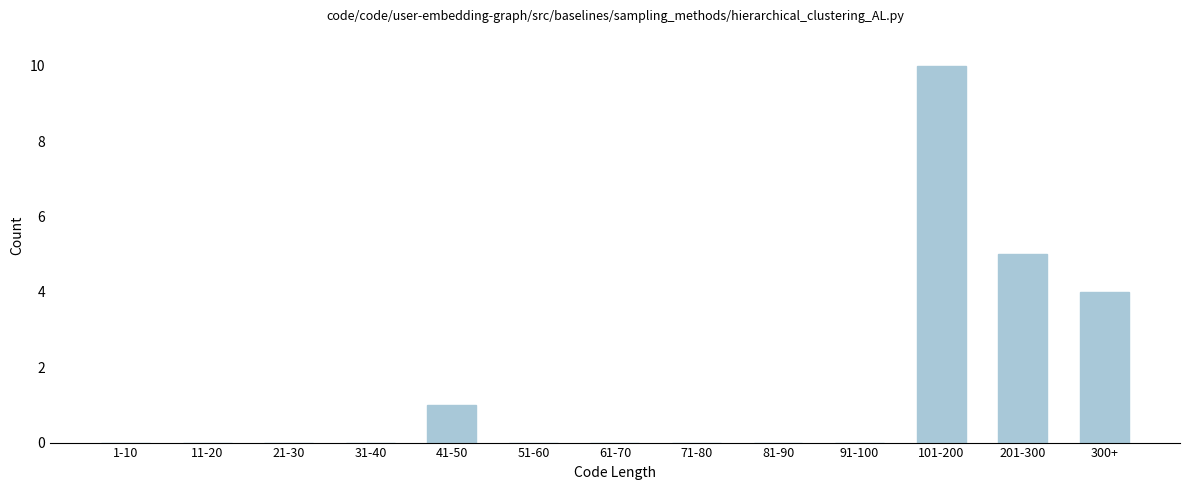

Reading left to right, what are all the values shown in this chart?

1-10=0	11-20=0	21-30=0	31-40=0	41-50=1	51-60=0	61-70=0	71-80=0	81-90=0	91-100=0	101-200=10	201-300=5	300+=4